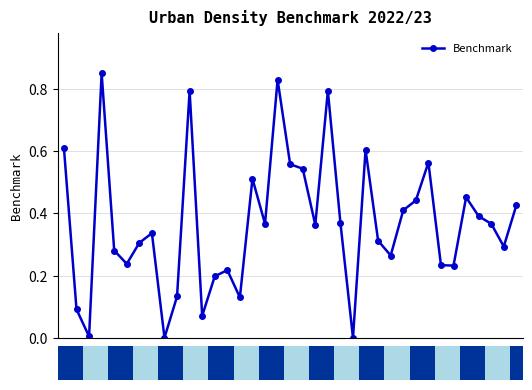

Count the number of categories in the chart.

37